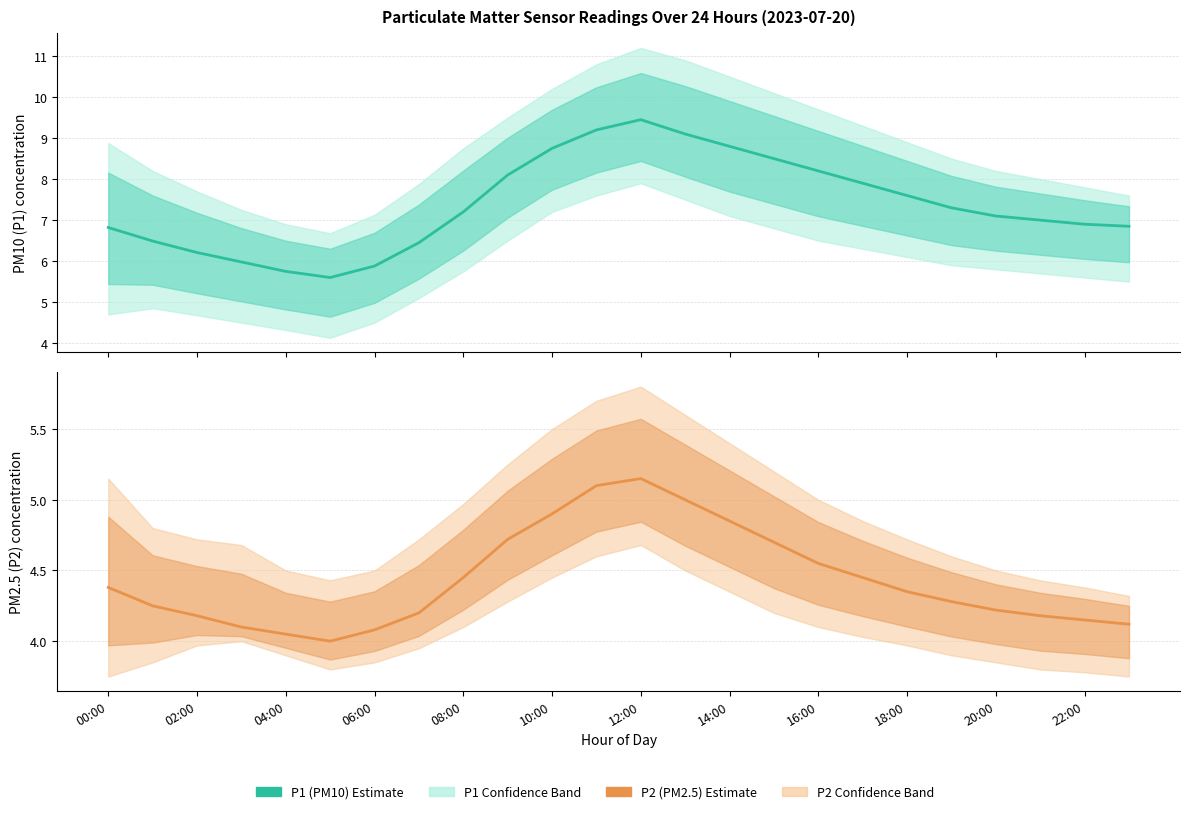

At how many categories does at least one series exceed 6?

20